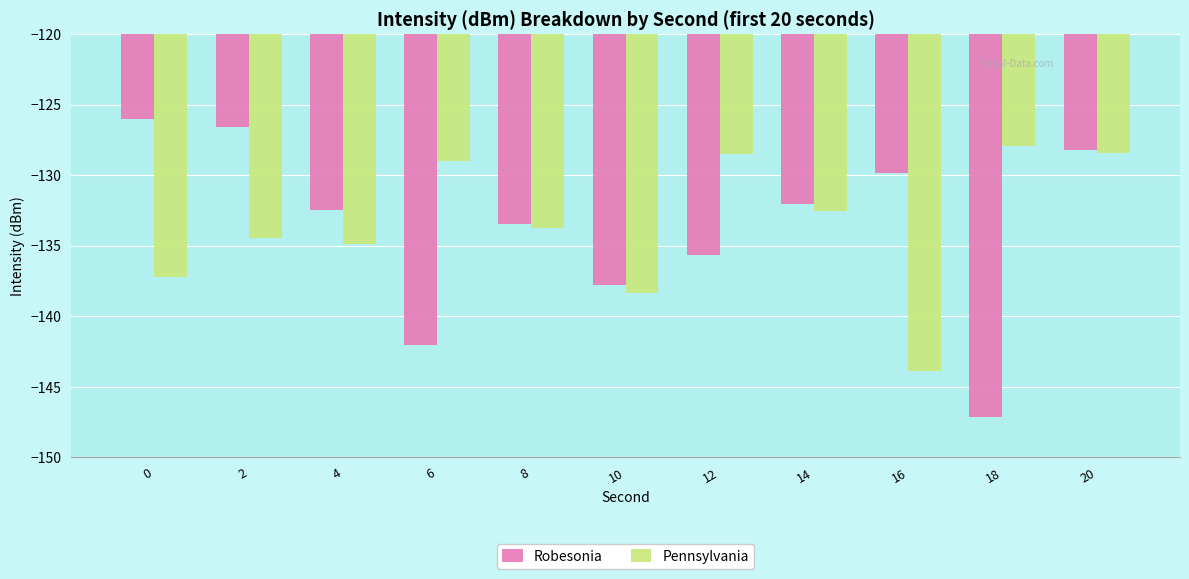

Which series has the widest spread of values?

Robesonia